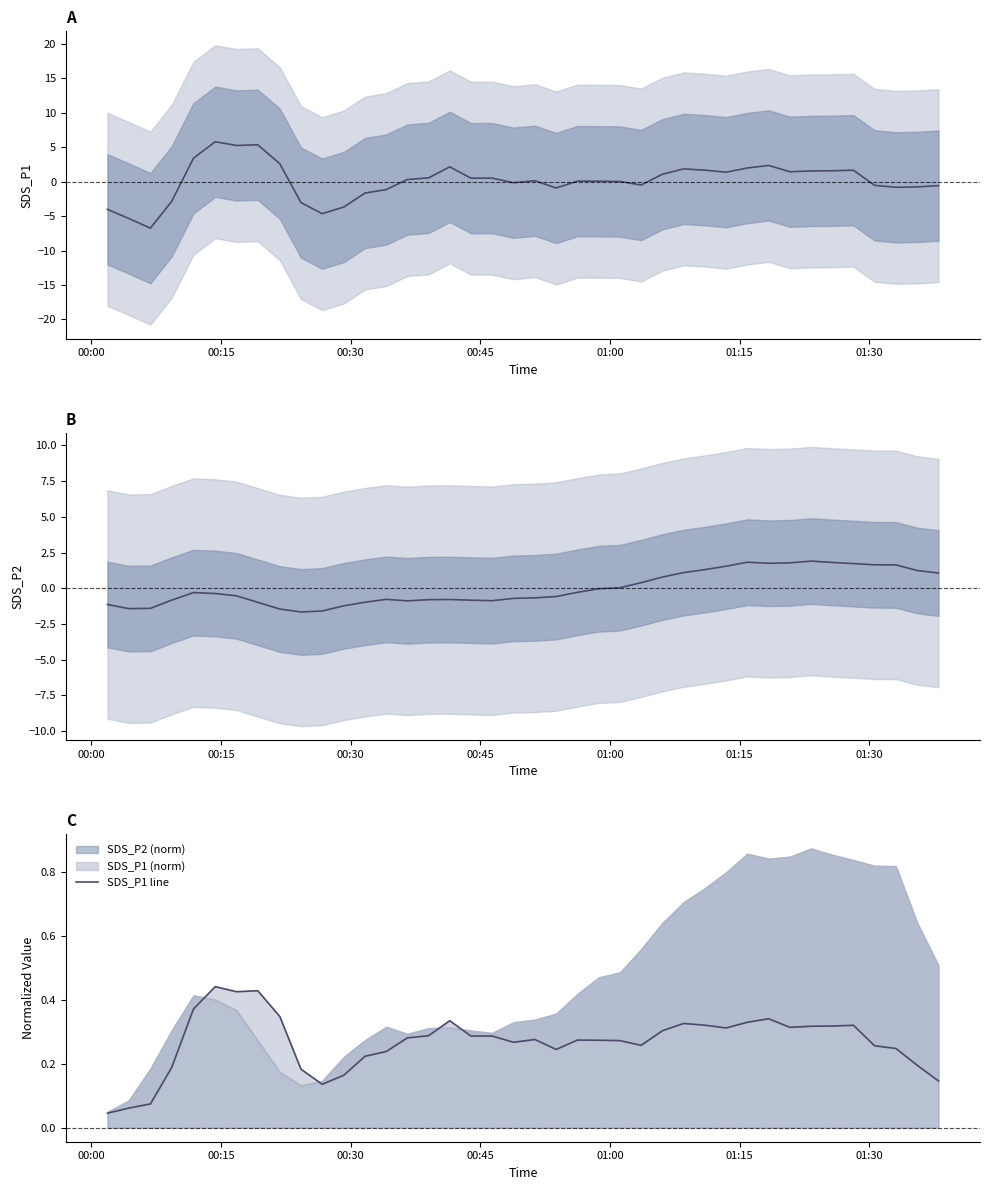

In SDS_P2 (centered), how many points are higher than both neighbors (excluding endpoints)?

5